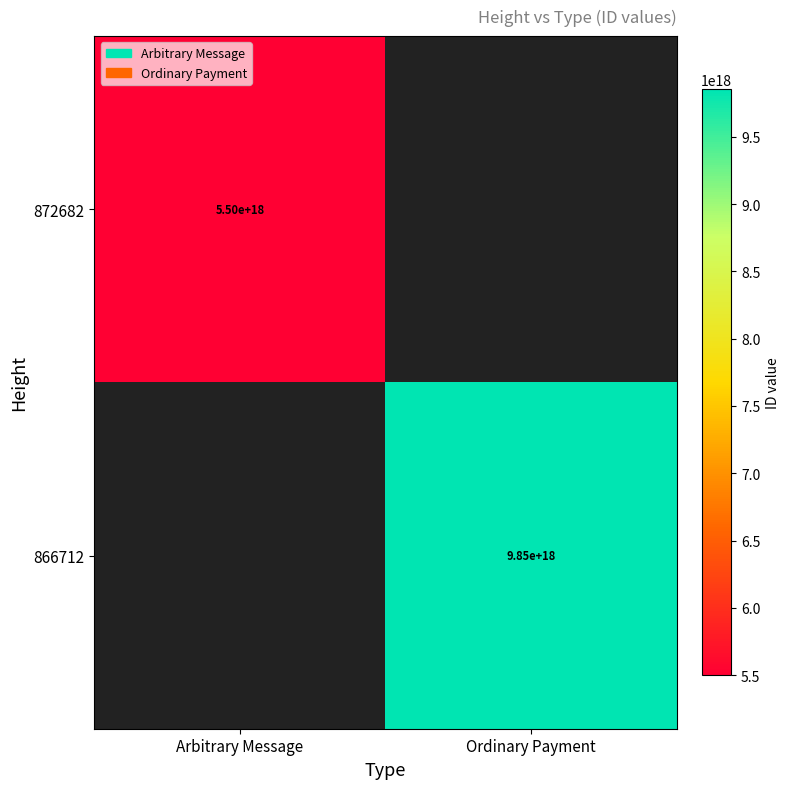

The 872682 series shows 5500000000000000000 at Arbitrary Message. True or false?

True